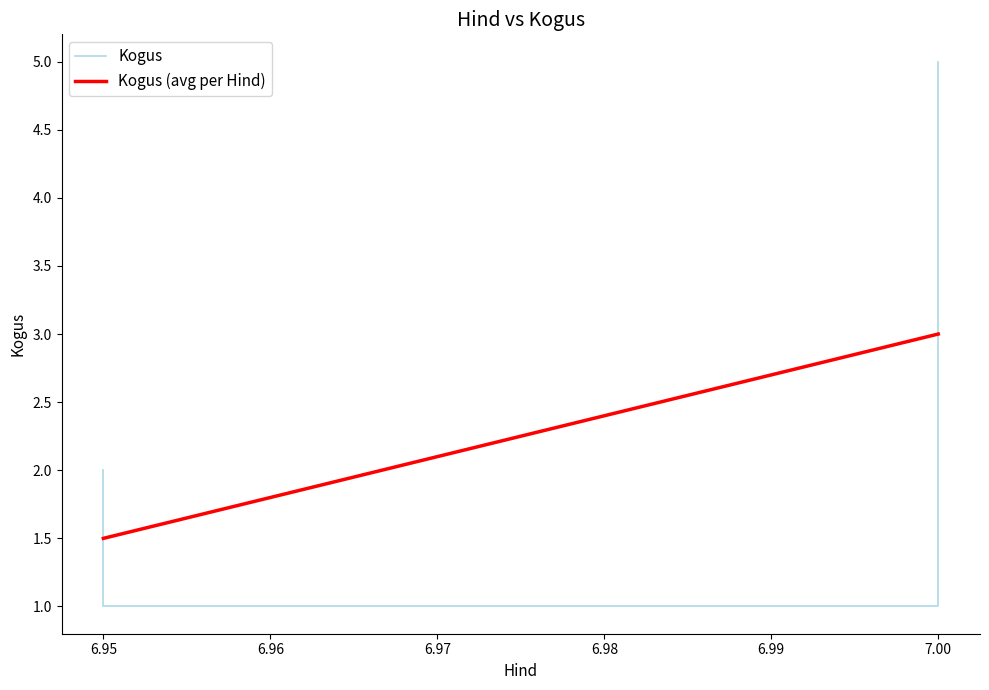

What is the ratio of the value at 6.95 to the value at 7.0?

0.2